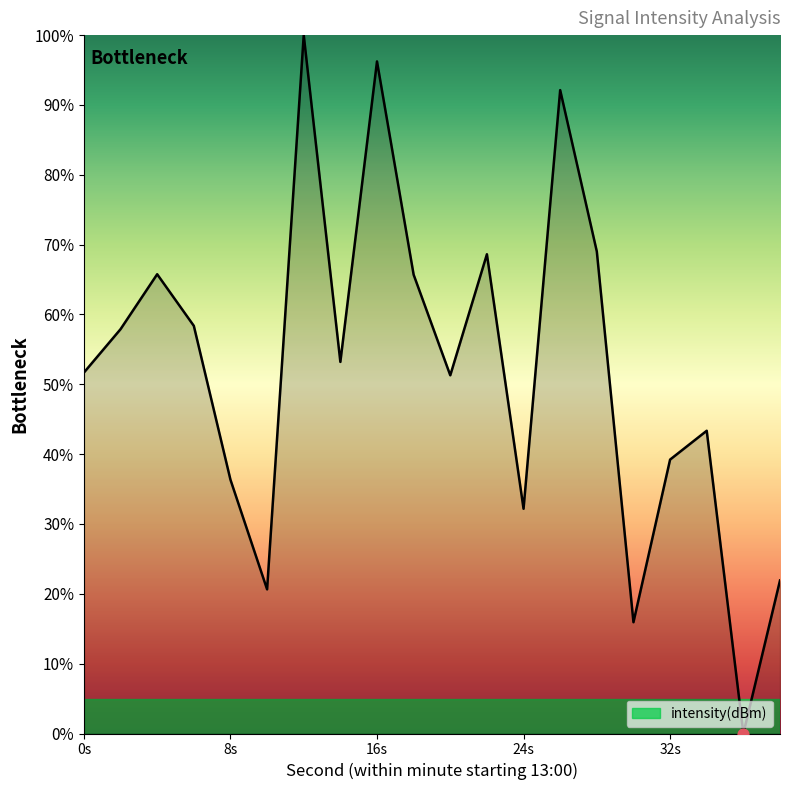

What is the greatest value displayed?

100.0